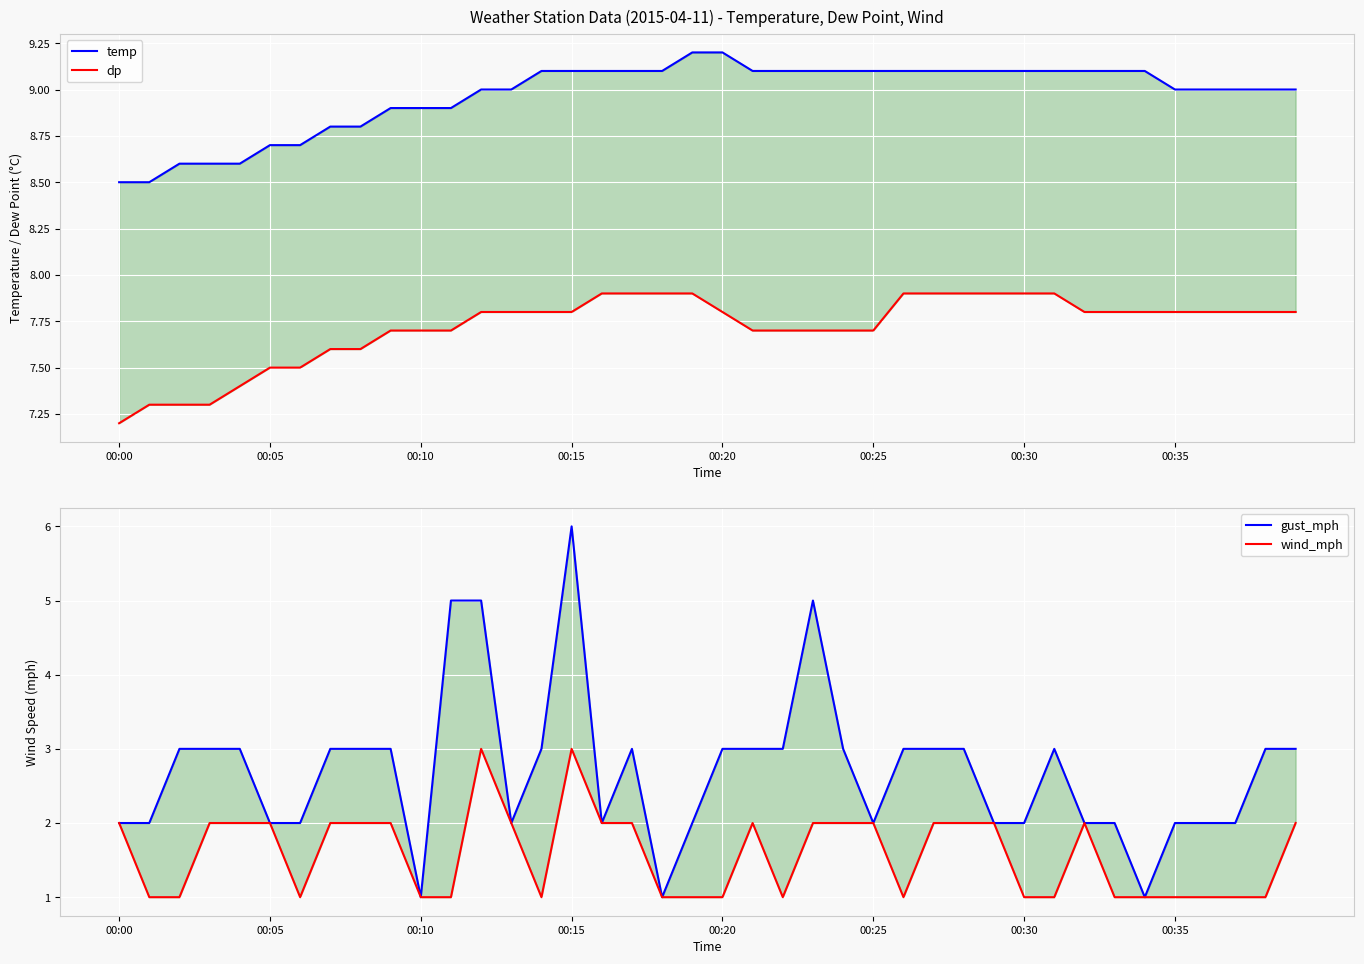

True or false: gust_mph and dp cross at least once.

False